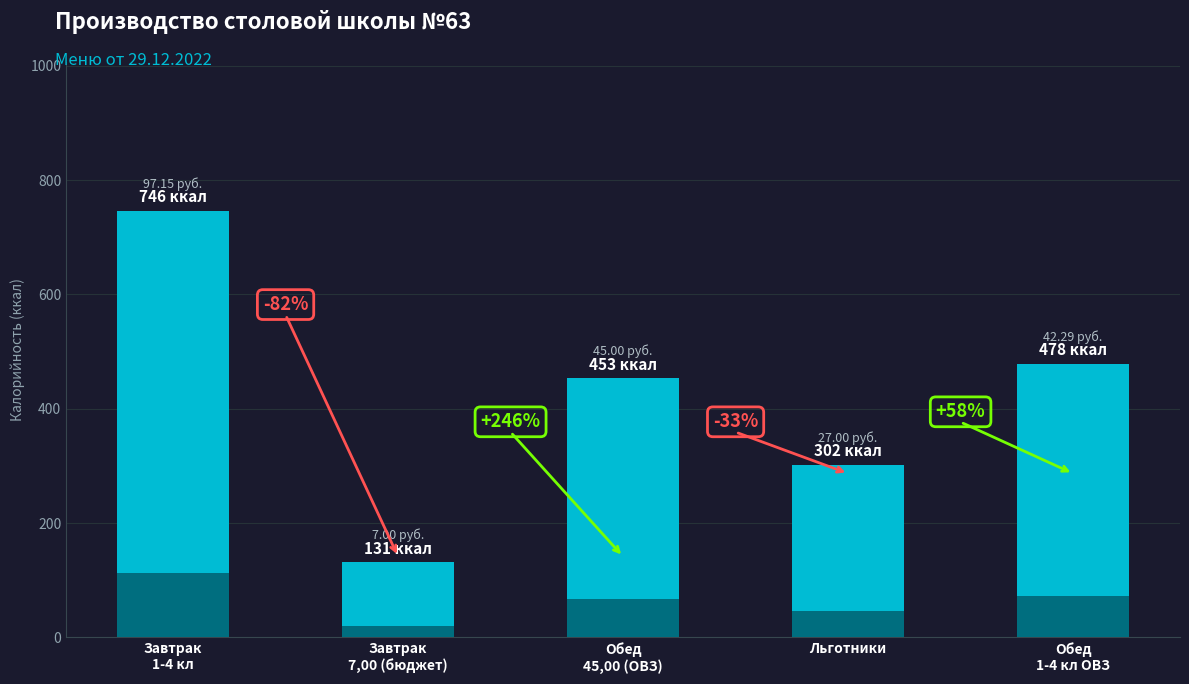

Are the bars horizontal?

No